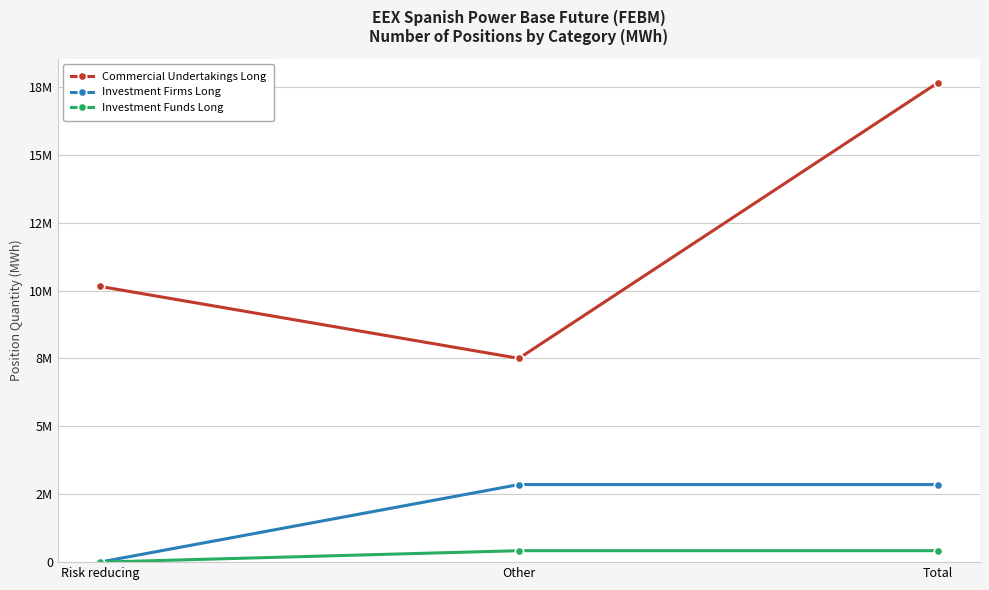

Is this an area chart (filled region under the line)?

No